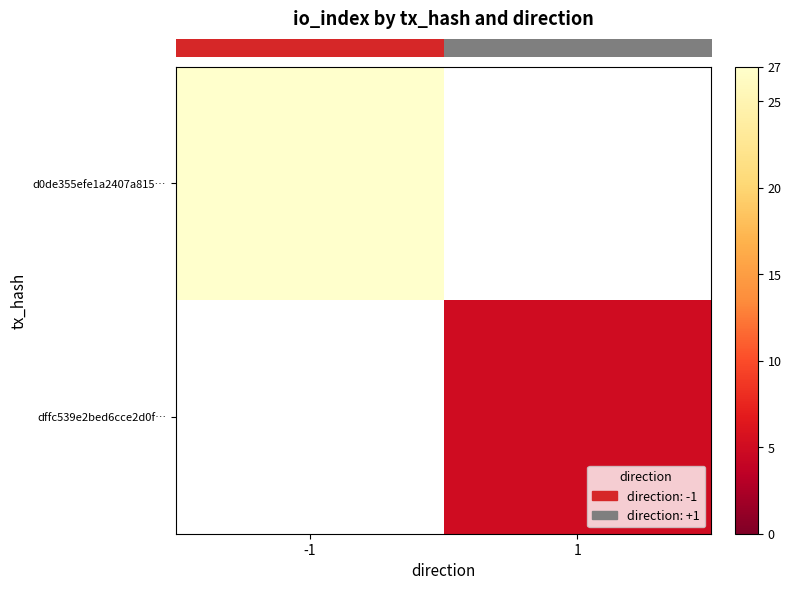

At how many categories does at least one series exceed 21?

1